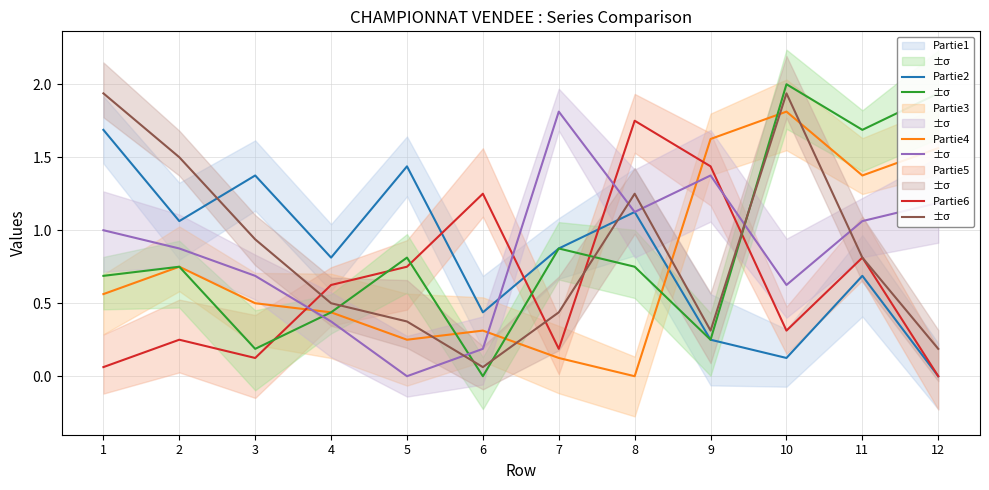

True or false: Partie4 has more than 2 interior local peaks.

True